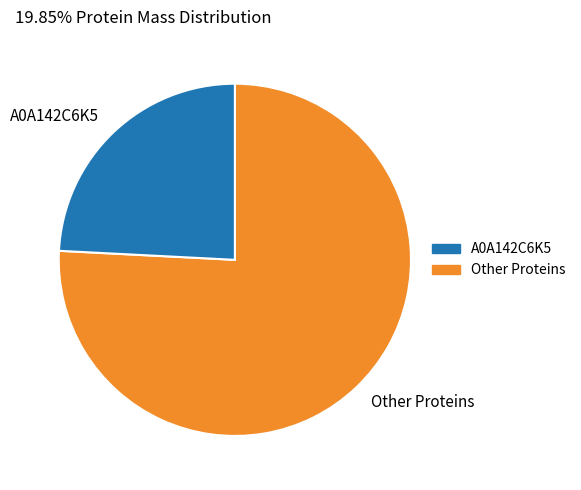

Which has a higher value, Other Proteins or A0A142C6K5?

Other Proteins